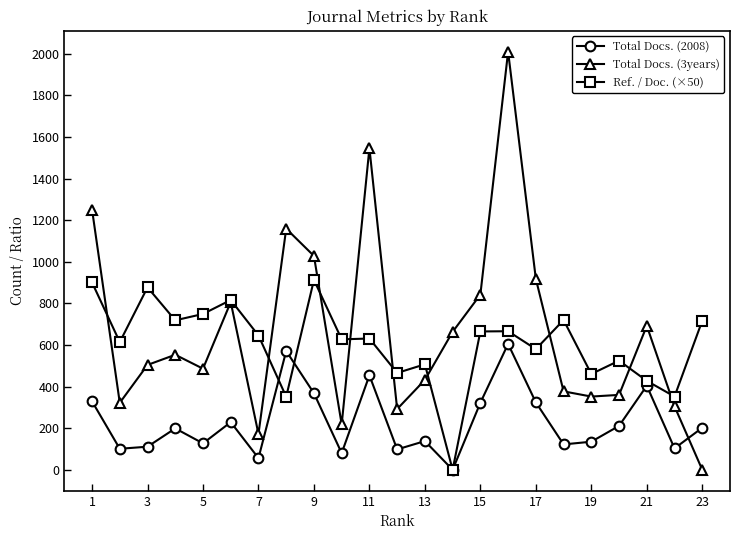

Rank the series by their maximum value, from highest to lowest.

Total Docs. (3years), Ref. / Doc. (×50), Total Docs. (2008)